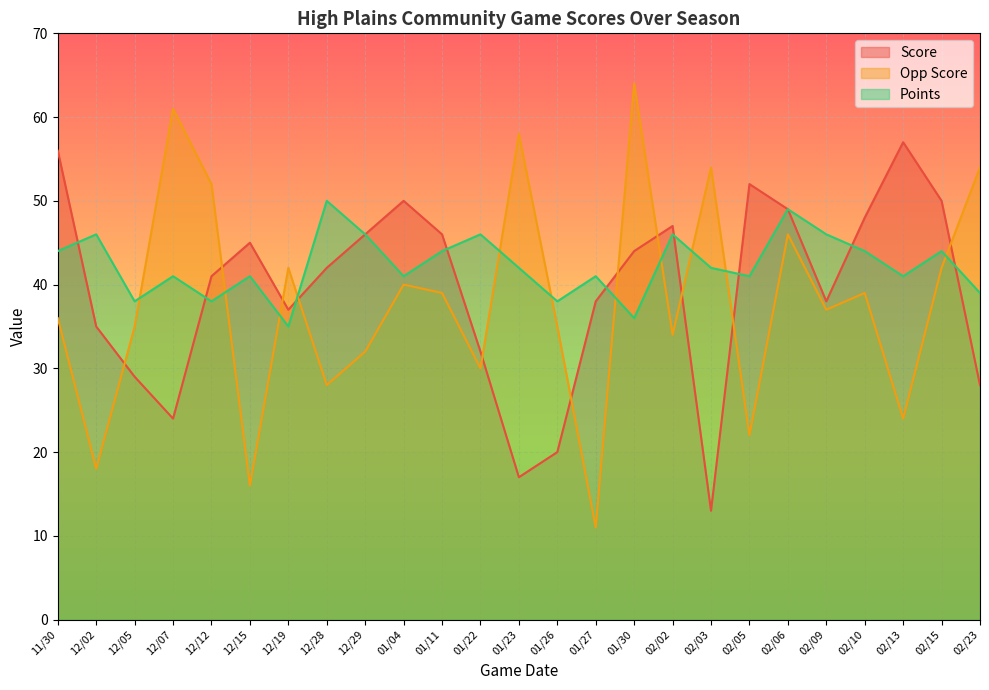

Which label corresponds to the largest value in the chart?

01/30